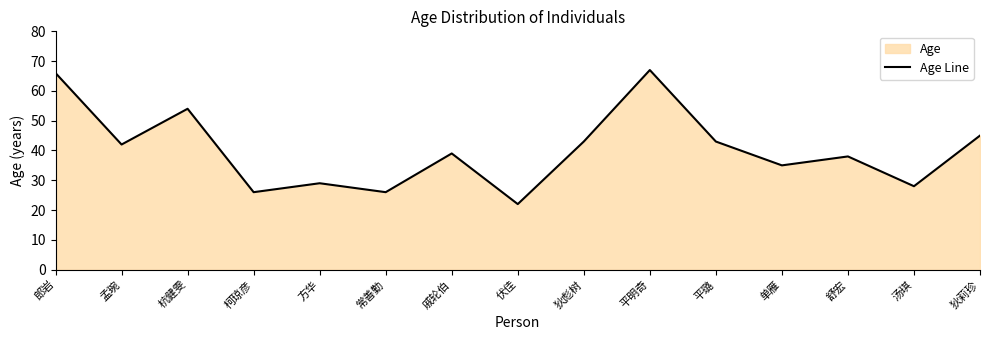

Does the chart display data point markers on the line(s)?

No